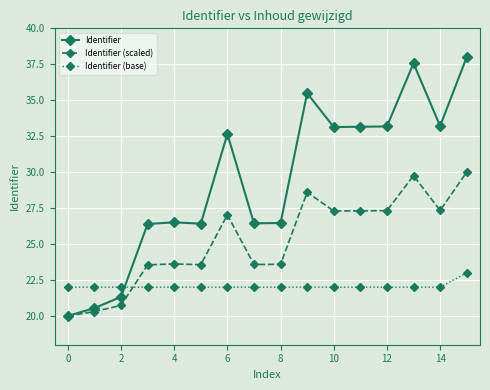

List the series in order of their peak value, highest first.

Identifier, Identifier (scaled), Identifier (base)